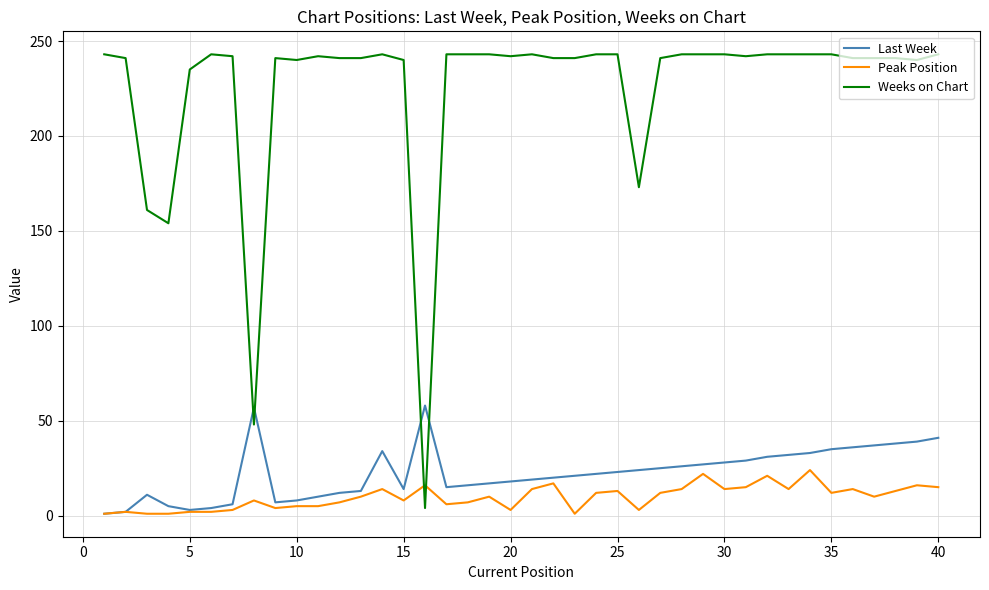

Rank the series by their maximum value, from lowest to highest.

Peak Position, Last Week, Weeks on Chart